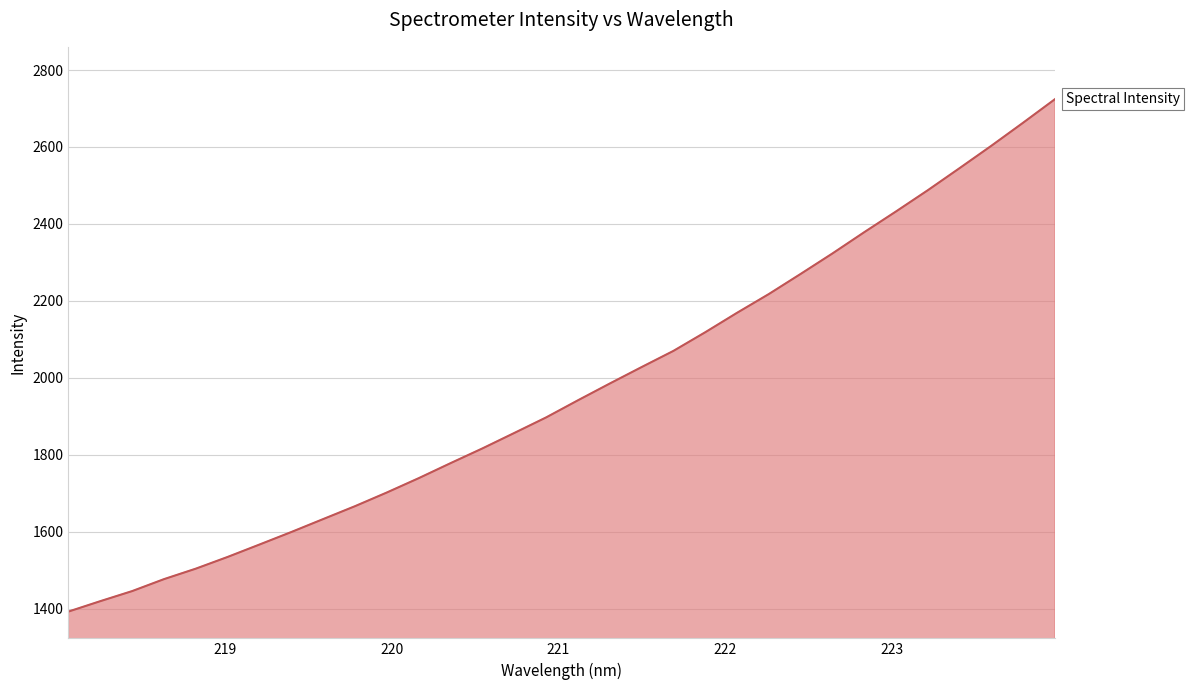

What is the greatest value displayed?

2724.1